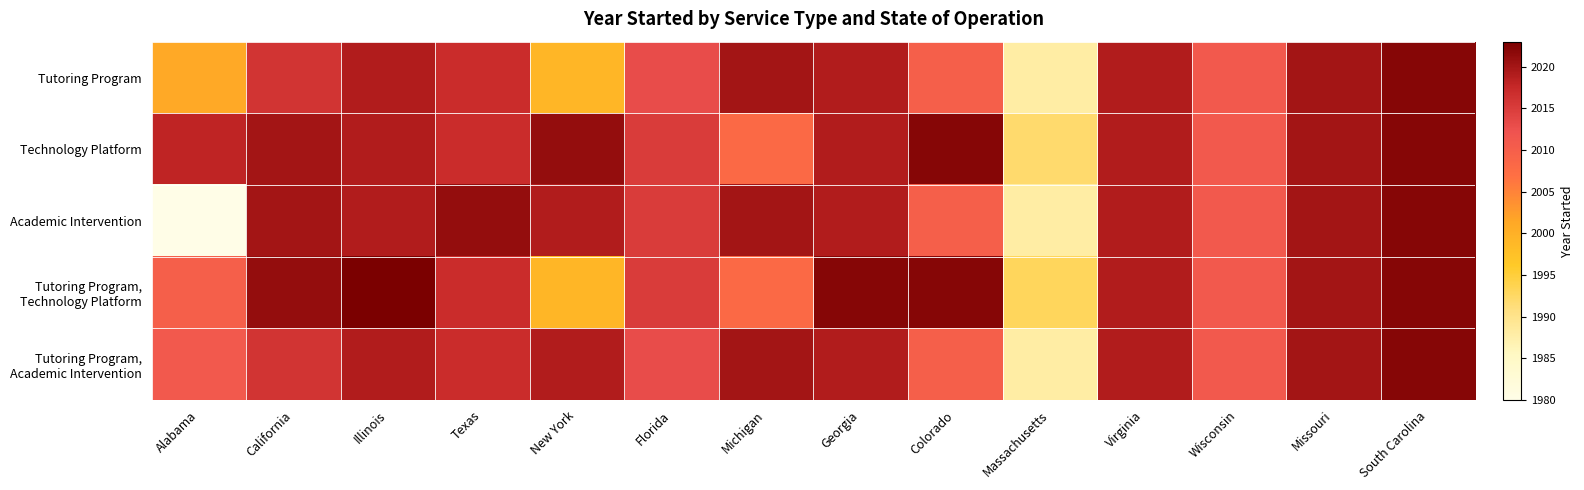

Which series has the largest range (max minus min)?

Academic Intervention